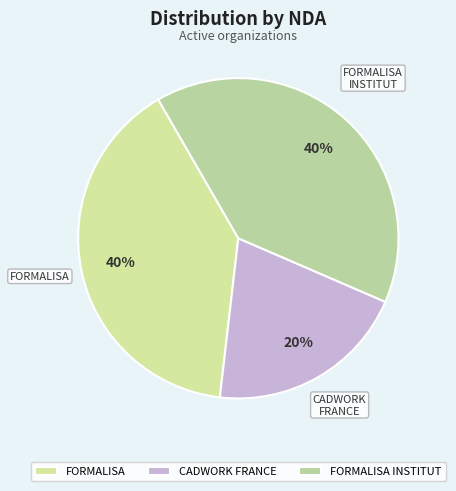

To the nearest percent, what percentage of the pie is FORMALISA?

40%